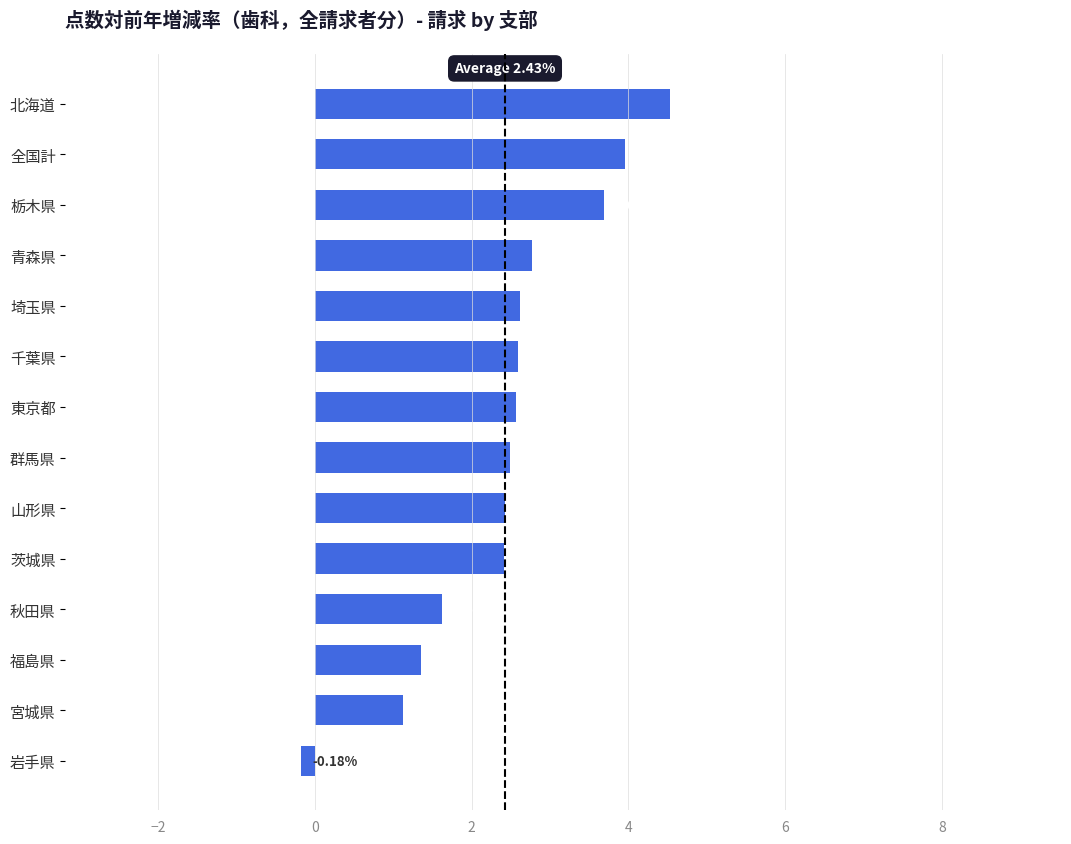

Where is the data nearest to the value 2?

秋田県